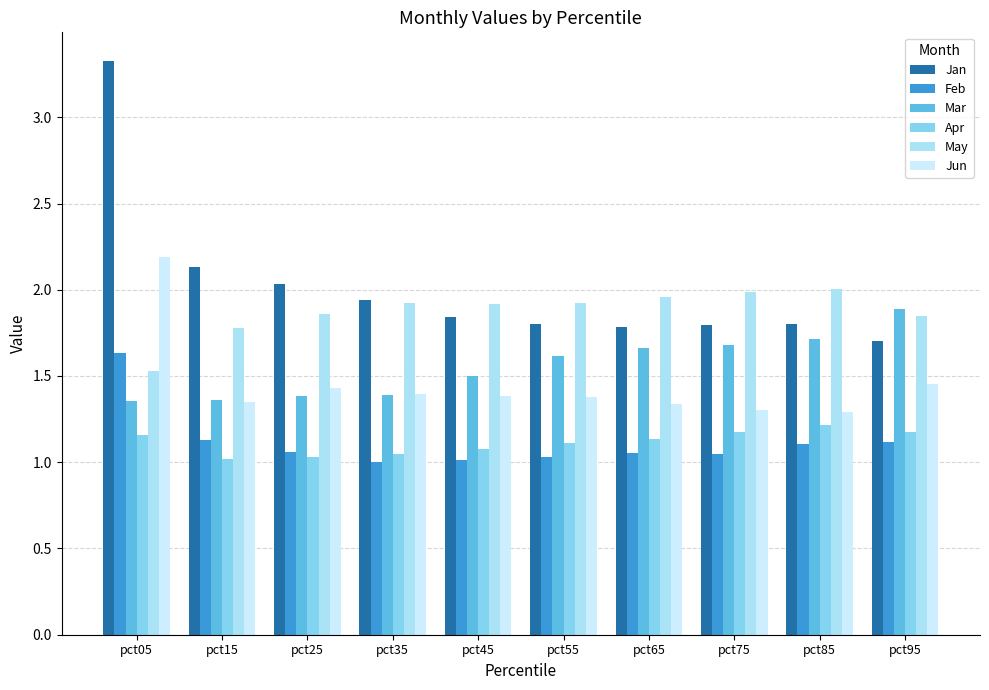

Rank the series by their maximum value, from lowest to highest.

Apr, Feb, Mar, May, Jun, Jan